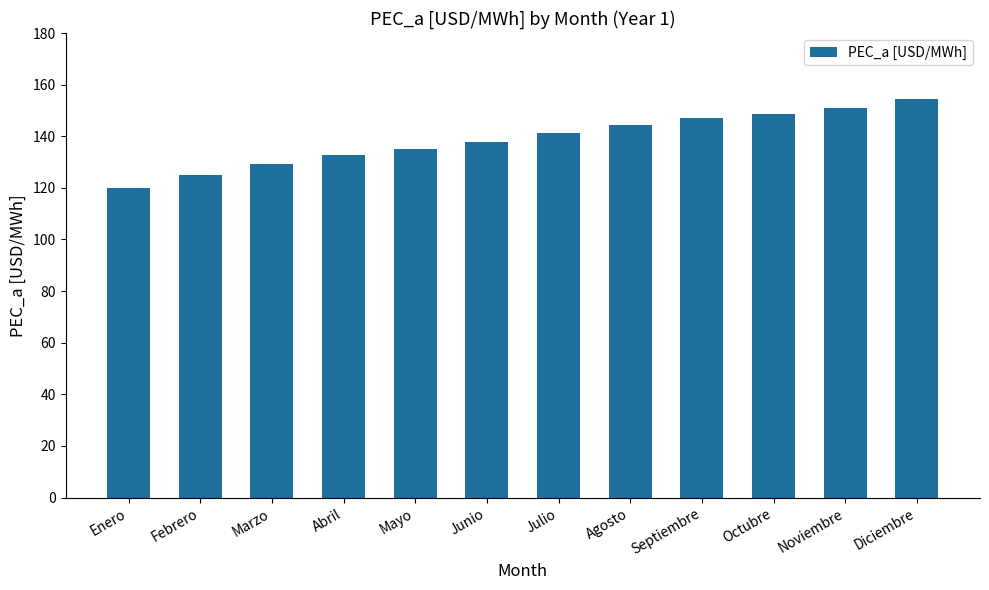

How many bars are there in total?

12